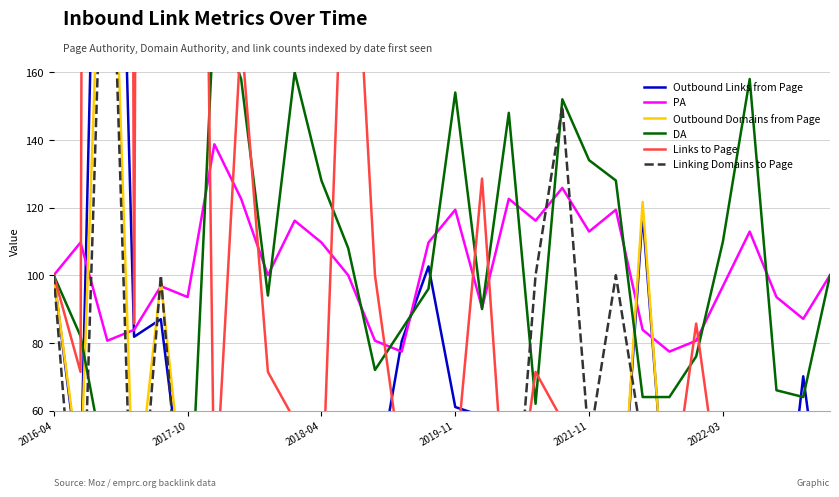

What position from the left is 2018-04?

11